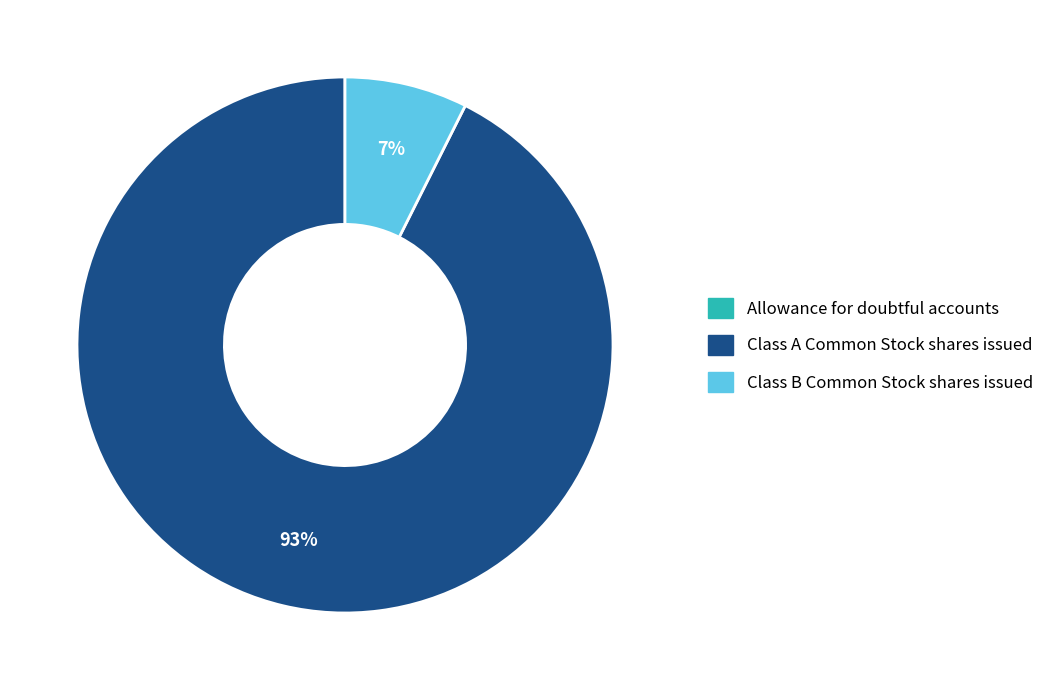

Is there any slice that represents more than half of the pie?

Yes